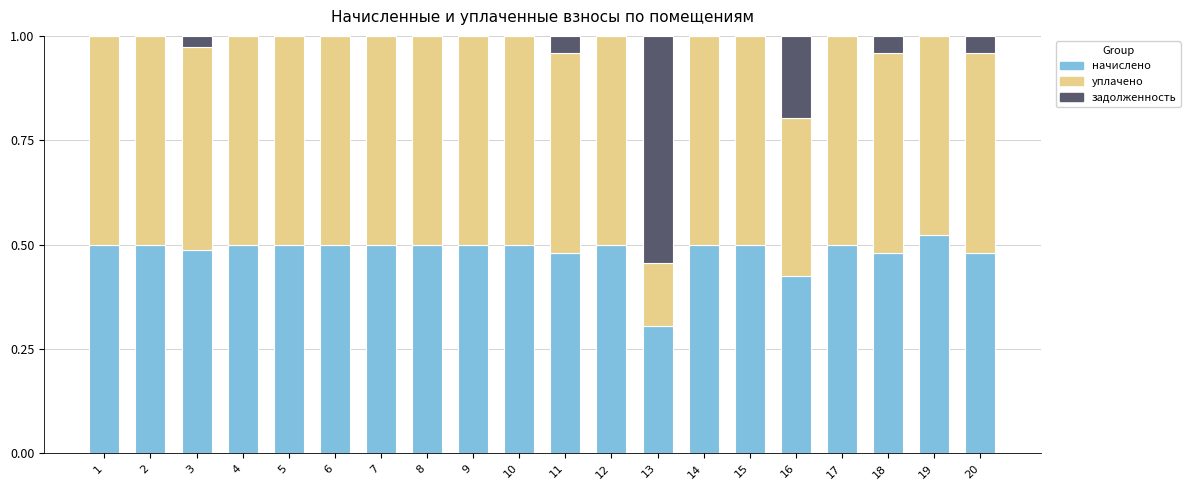

At which label does начислено reach its peak?

19